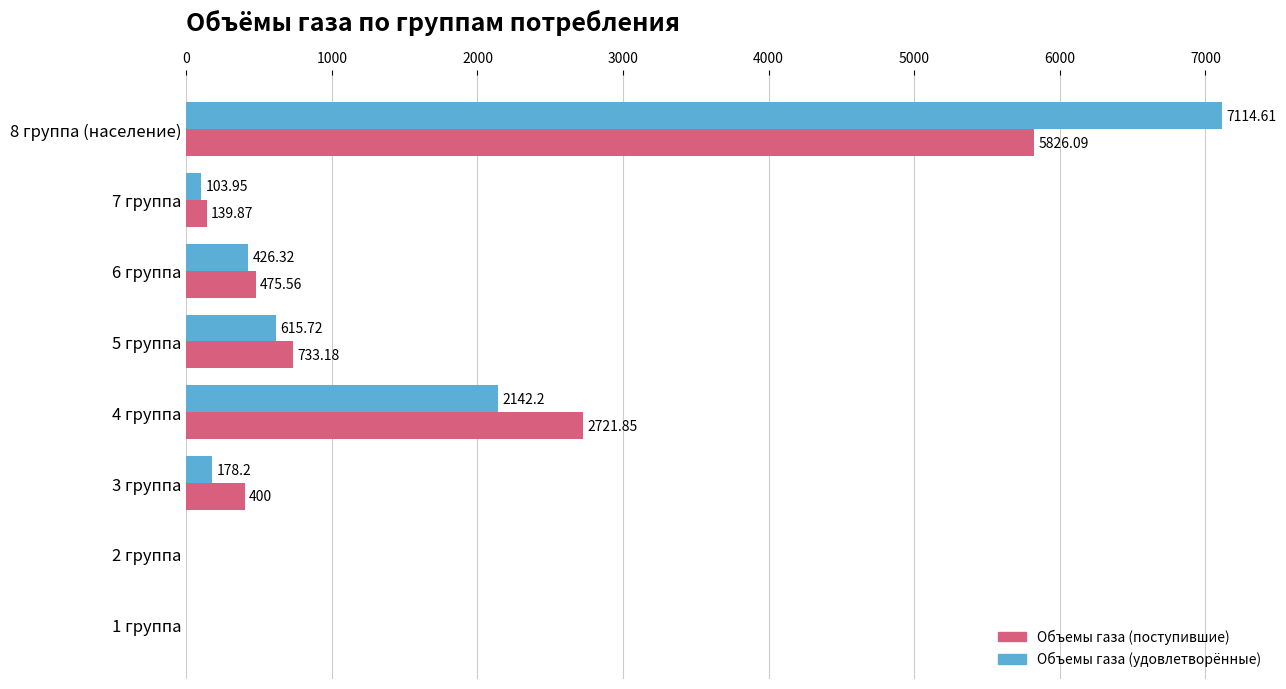

Which series changed the most between 2 группа and 5 группа?

Объемы газа (поступившие)